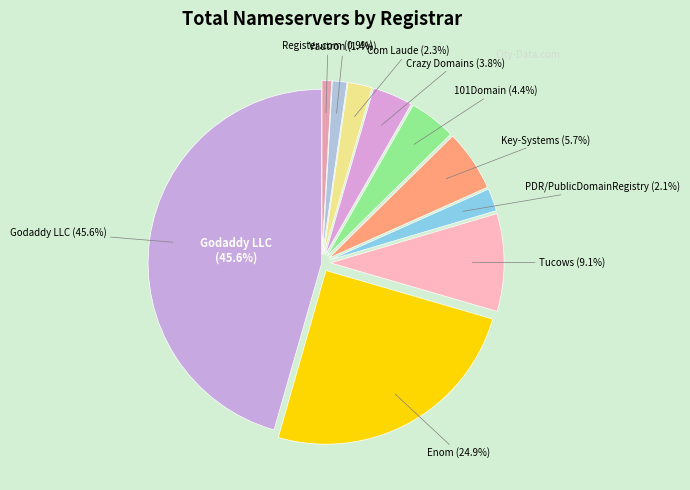

Which category has the smallest portion of the pie?

Register.com